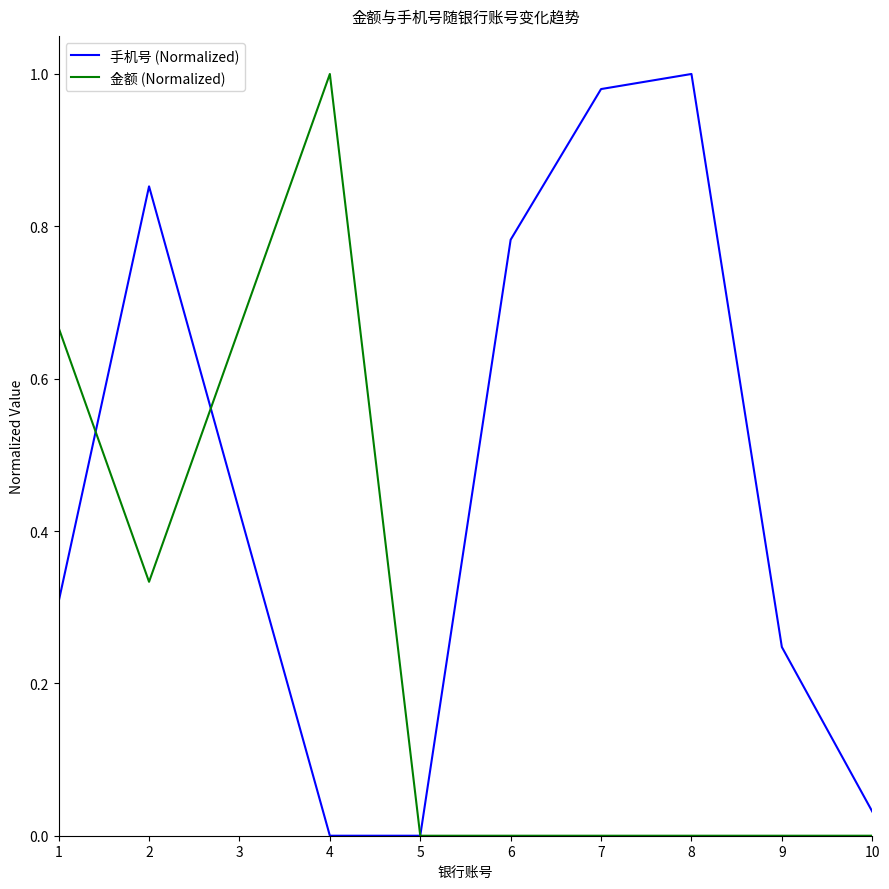

In 手机号 (Normalized), how many points are lower than both neighbors (excluding endpoints)?

1